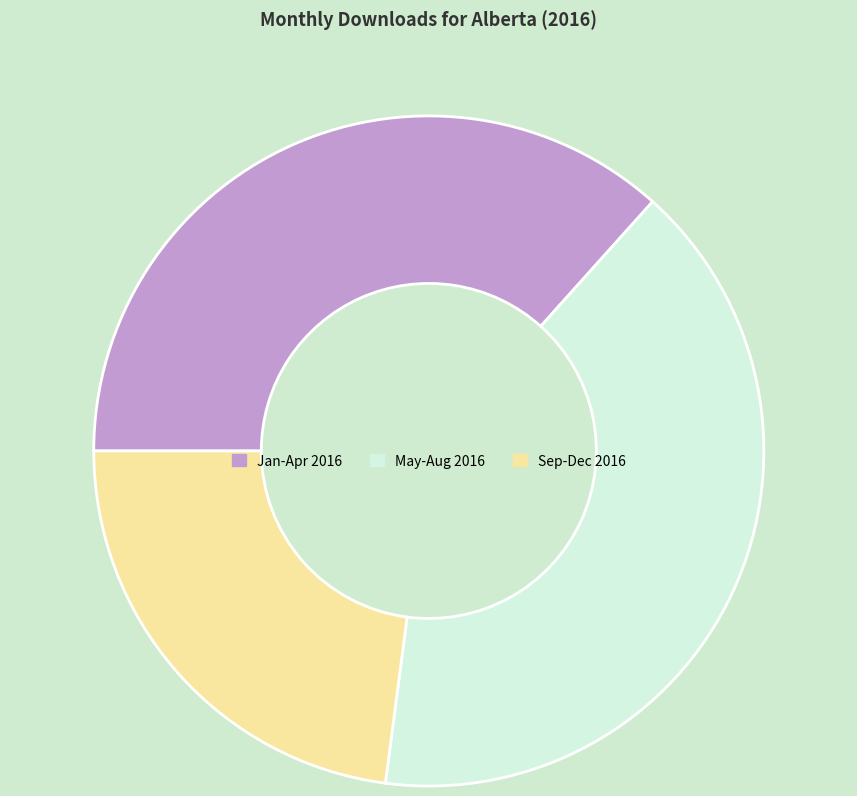

Does any single category account for the majority?

No